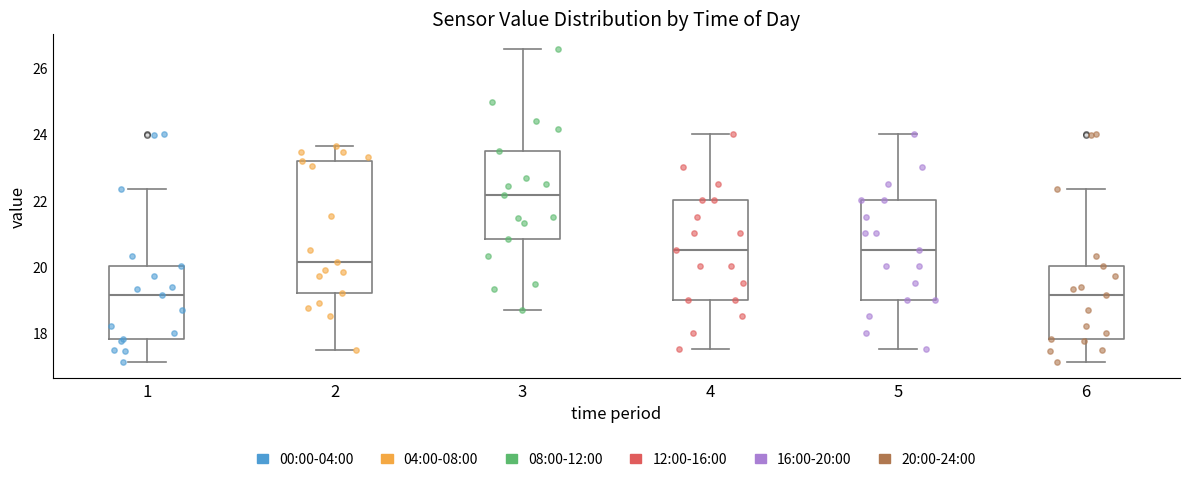

Reading left to right, transcribe this box plot: for each box, give where its median line is, the range the box spans, and where its two whiskers end, as read against the y-axis. The values are not printed on the chart, so give them approximately, as read against the axis.

1: median 19.2, box 17.8 to 20.0, whiskers 17.2 to 22.4
2: median 20.2, box 19.2 to 23.2, whiskers 17.4 to 23.6
3: median 22.2, box 20.8 to 23.6, whiskers 18.6 to 26.6
4: median 20.6, box 19.0 to 22.0, whiskers 17.6 to 24.0
5: median 20.6, box 19.0 to 22.0, whiskers 17.6 to 24.0
6: median 19.2, box 17.8 to 20.0, whiskers 17.2 to 22.4